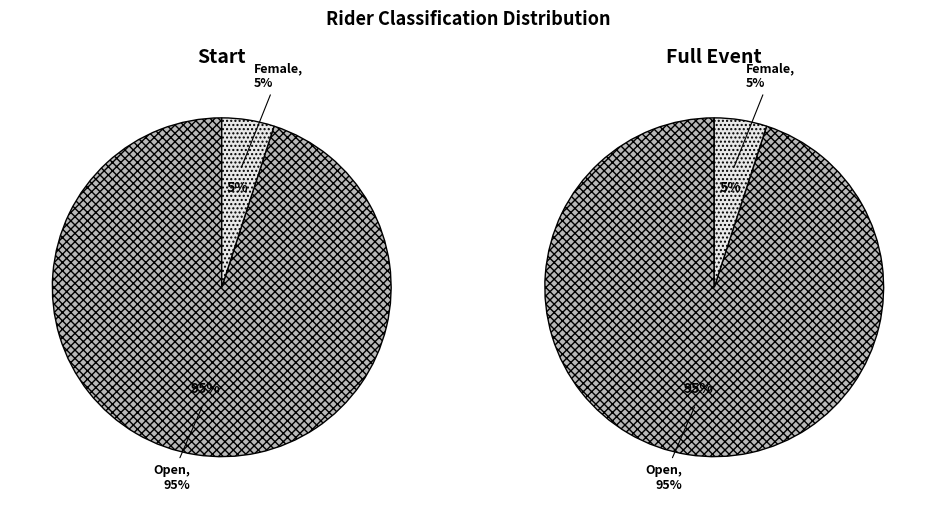

What is the ratio of the value at Female to the value at Open?

0.1